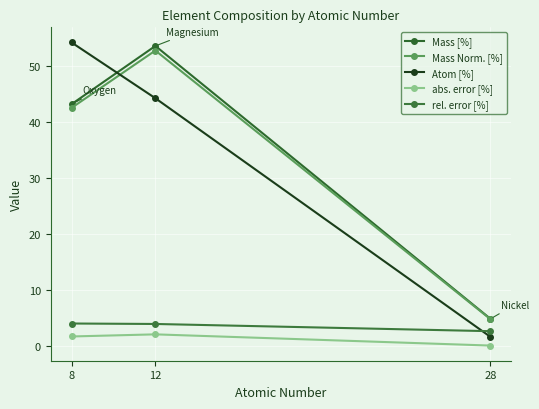

Which category has the lowest value across all series?

28